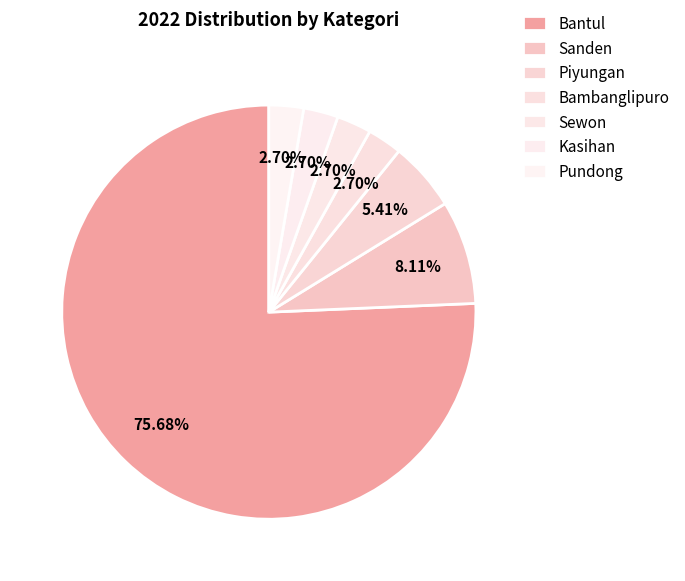

Approximately how many times larger is the value at Piyungan compared to Bantul?

0.1